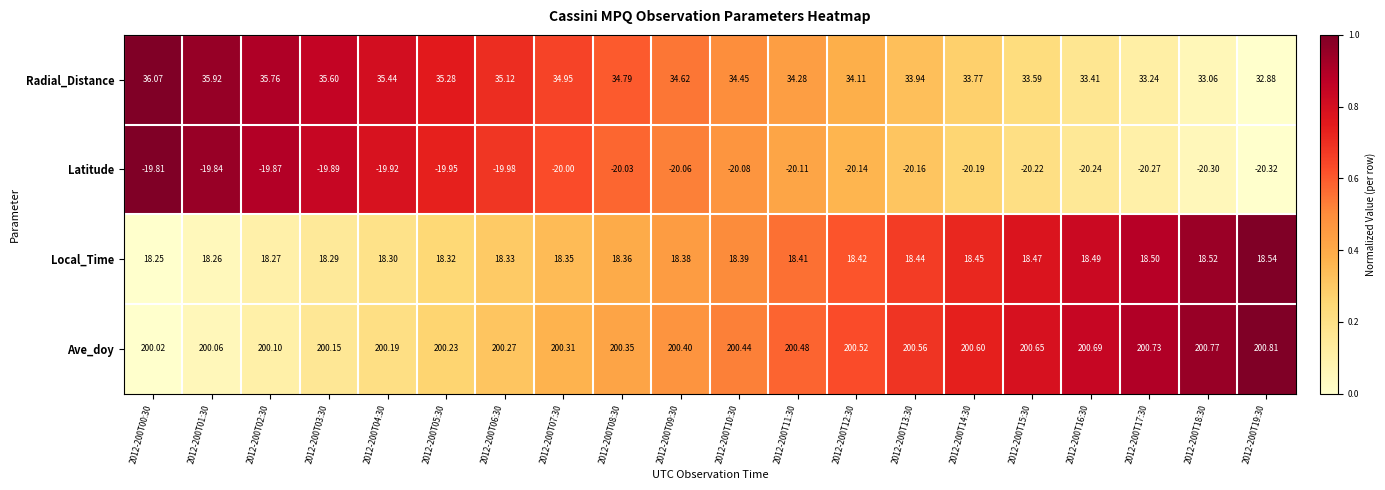

Which series has the widest spread of values?

Radial_Distance